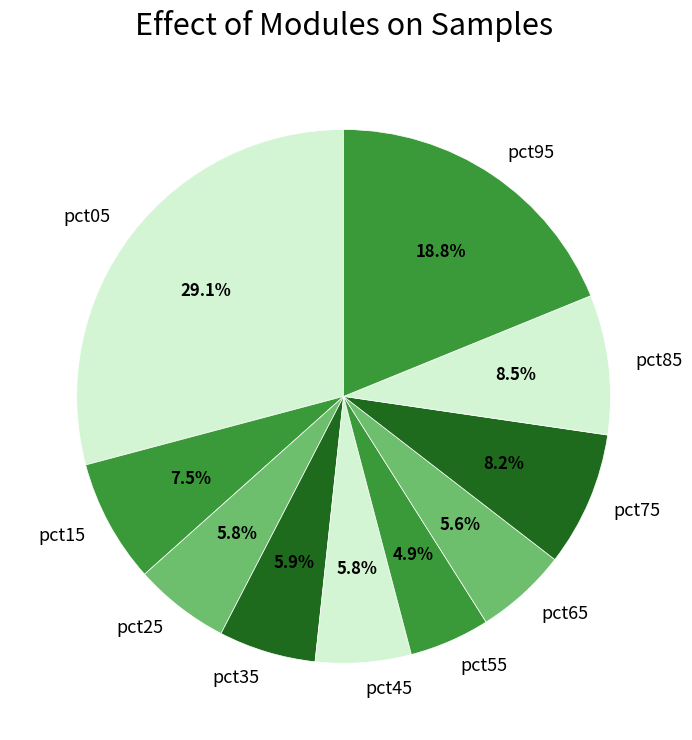

Does pct45 account for over 50% of the chart?

No